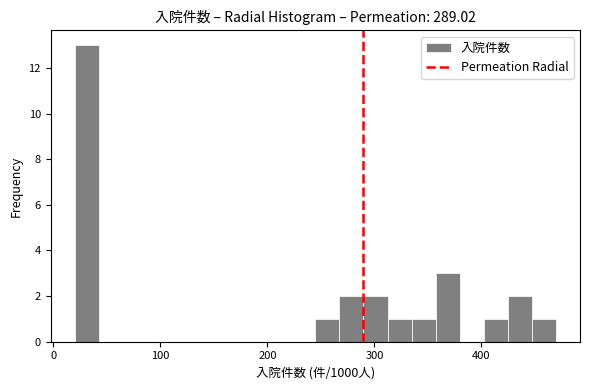

Read against the x-axis, roughly where is the centre of the tallest bar?

30